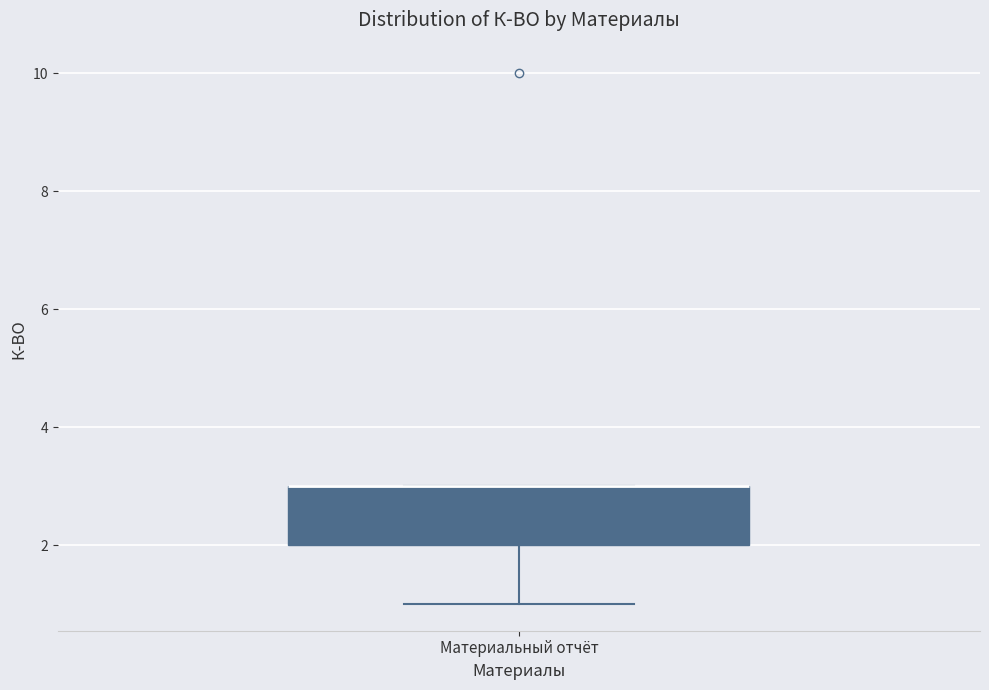

Read this box plot against the y-axis: the position of the median line, the range covered by the box, and the ends of both whiskers. The values are not printed on the chart, so give them approximately, as read against the axis.

median 3 (drawn on the box's upper edge), box 2 to 3, whiskers 1 to 3